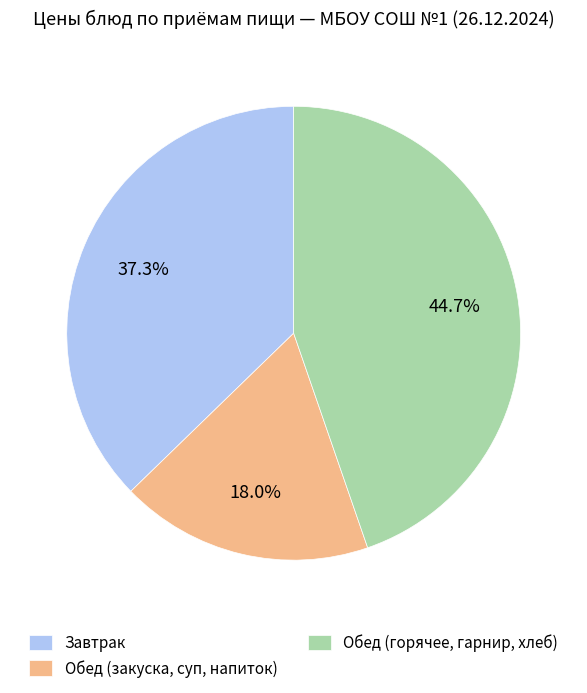

What percentage do Обед (закуска, суп, напиток) and Обед (горячее, гарнир, хлеб) together represent?

62.7%